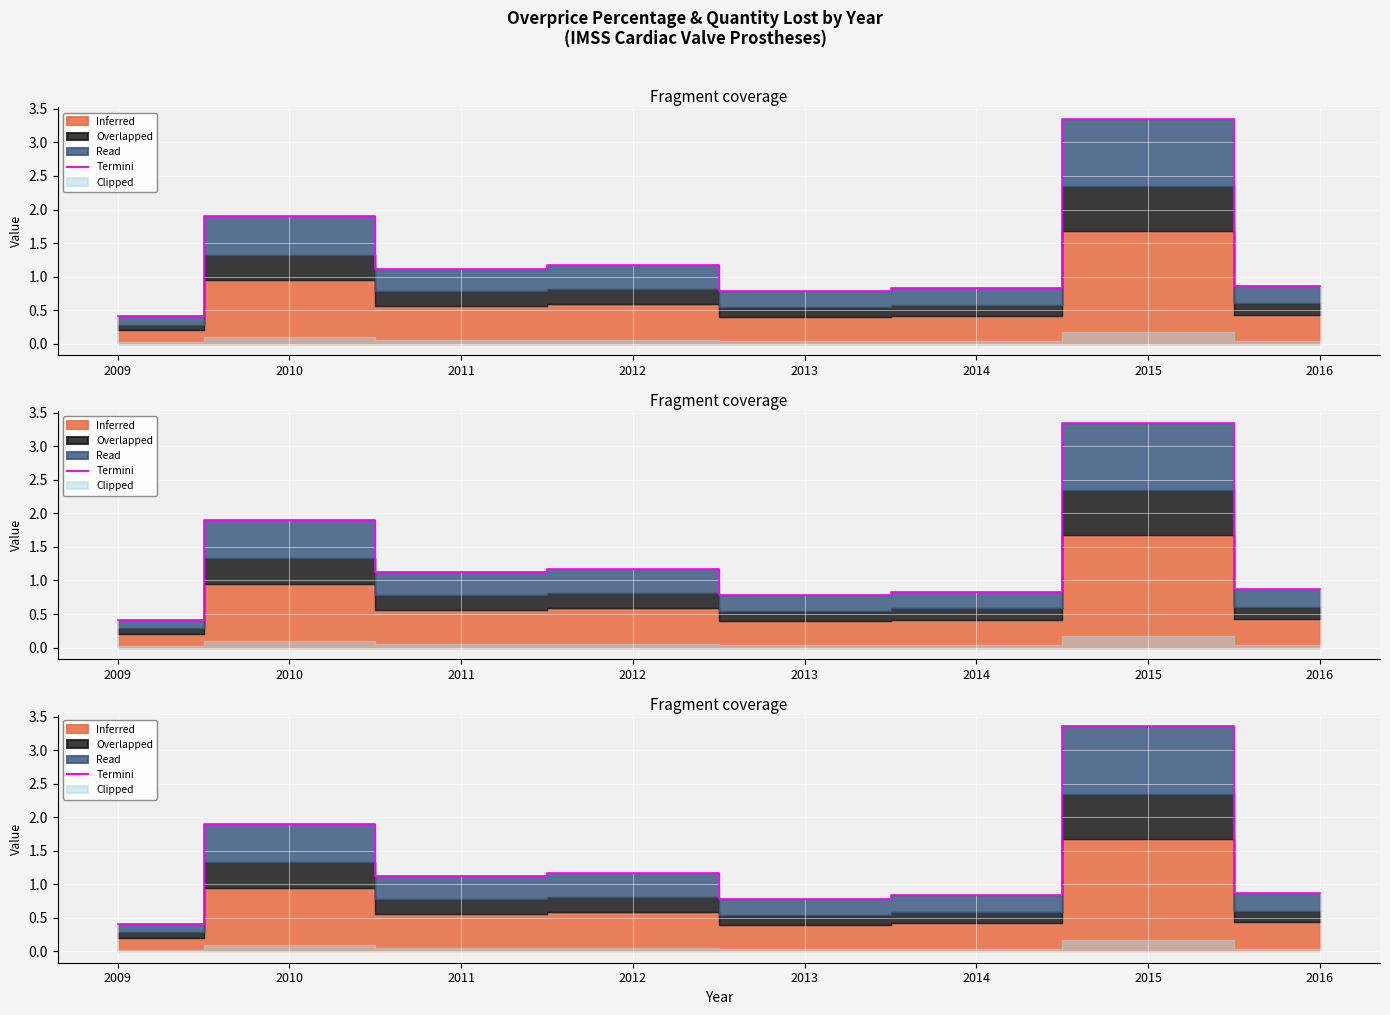

How many interior local valleys (lower than both neighbors) does the data have?

2